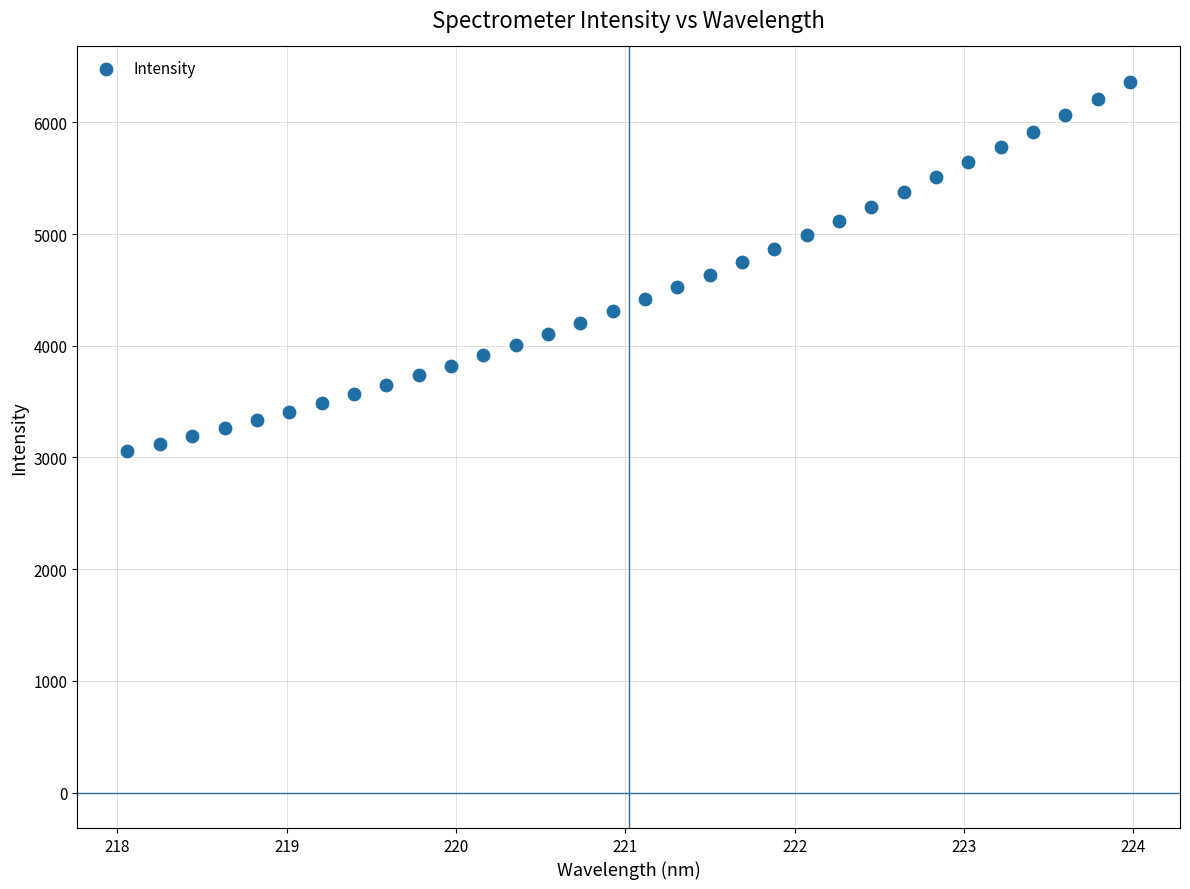

What is the range of X values (max minus min)?

5.9